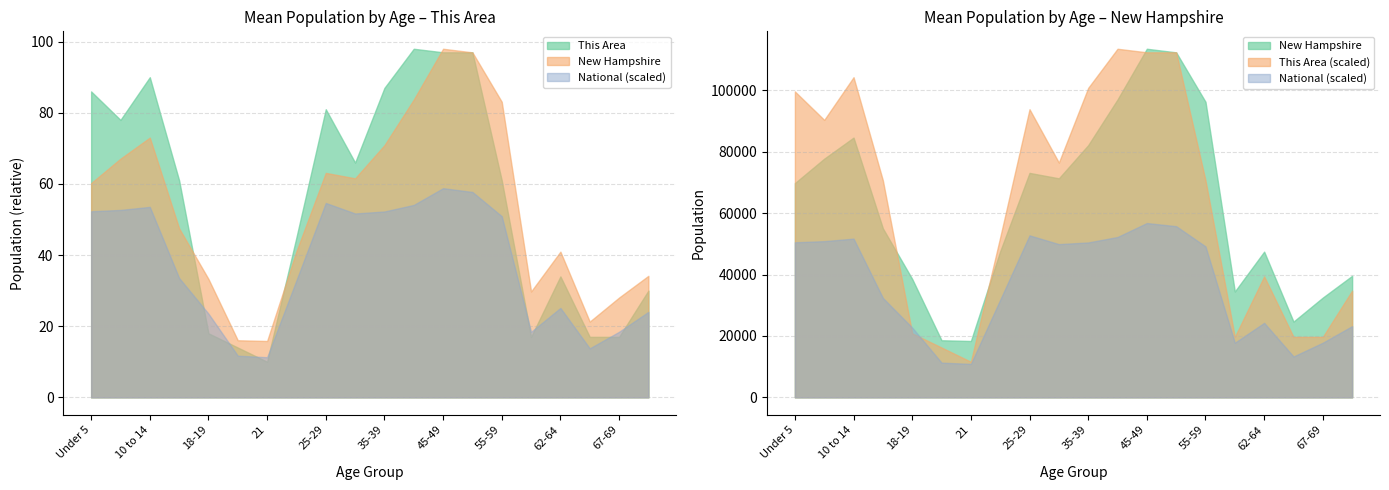

Does the chart display data point markers on the line(s)?

No